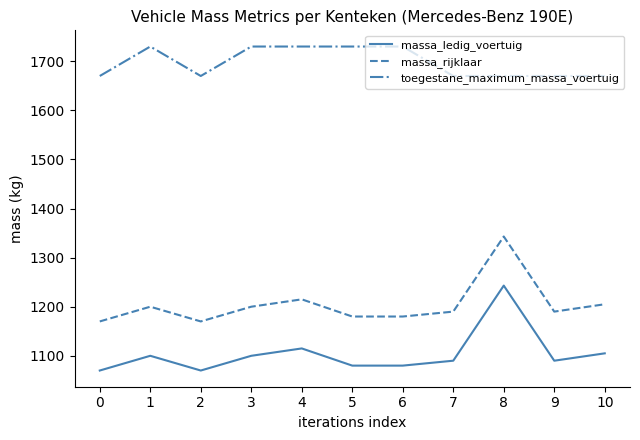

Reading left to right, extract all data points from this chart.

massa_ledig_voertuig: 1070	1100	1070	1100	1115	1080	1080	1090	1243	1090	1105
massa_rijklaar: 1170	1200	1170	1200	1215	1180	1180	1190	1343	1190	1205
toegestane_maximum_massa_voertuig: 1670	1730	1670	1730	1730	1730	1730	1670	1670	1670	1670